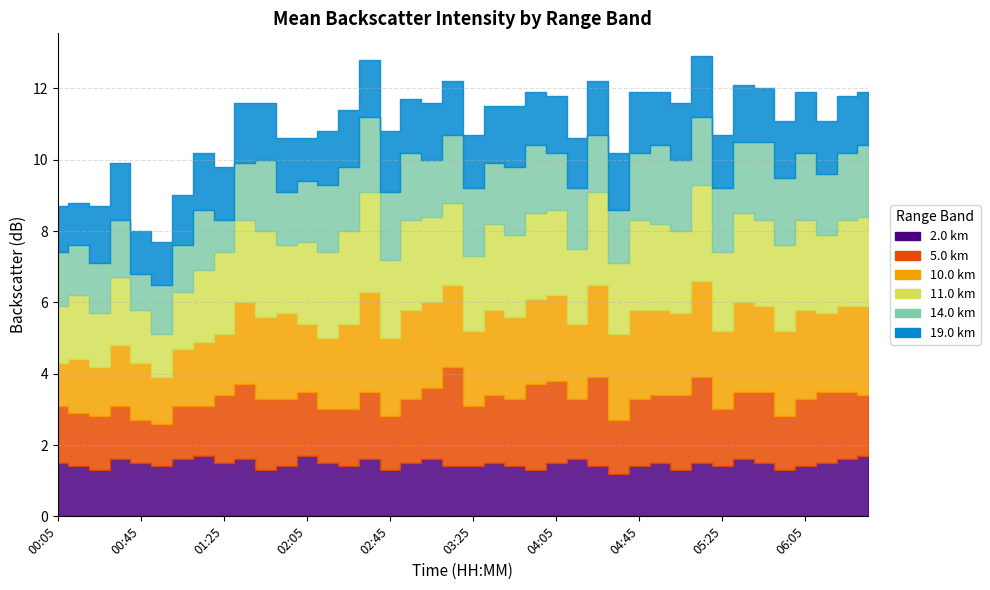

True or false: 2.0 km and 11.0 km cross at least once.

False